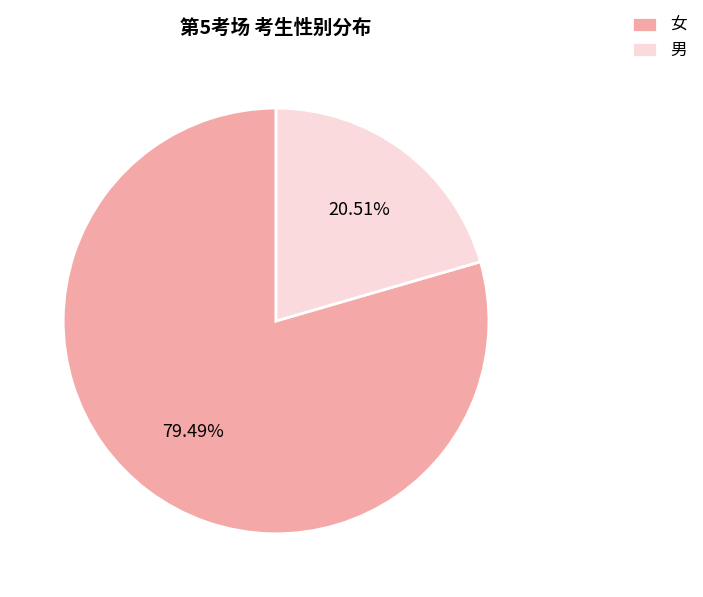

Rank the categories by value from lowest to highest.

男, 女